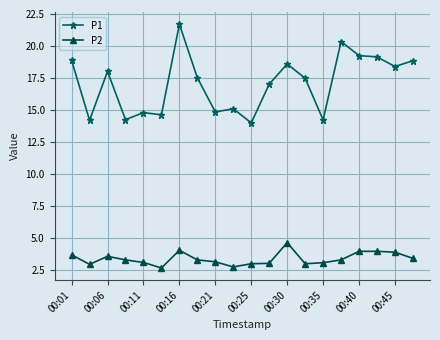

Which series has the largest total across all categories?

P1